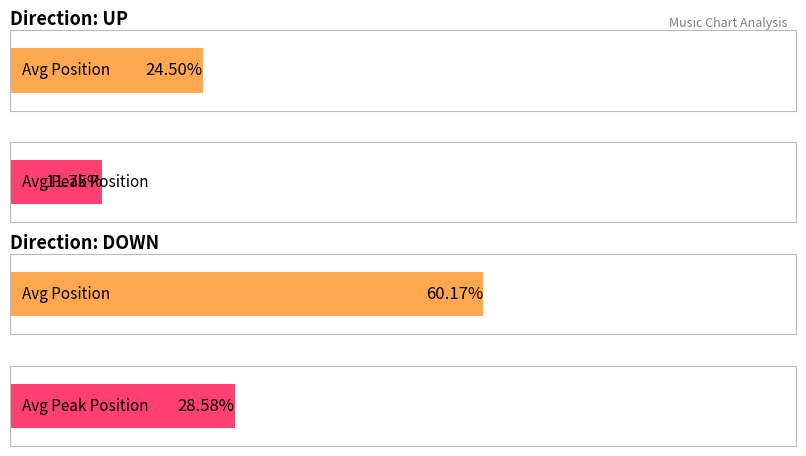

What is the label of the 2nd bar from the right?

up